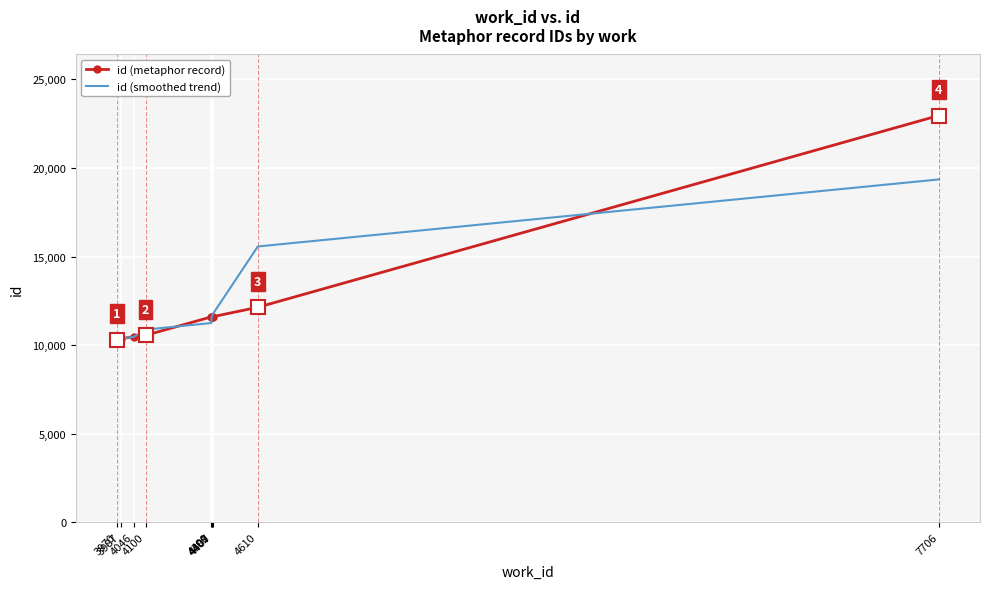

What is the minimum value shown in the chart?

10299.0